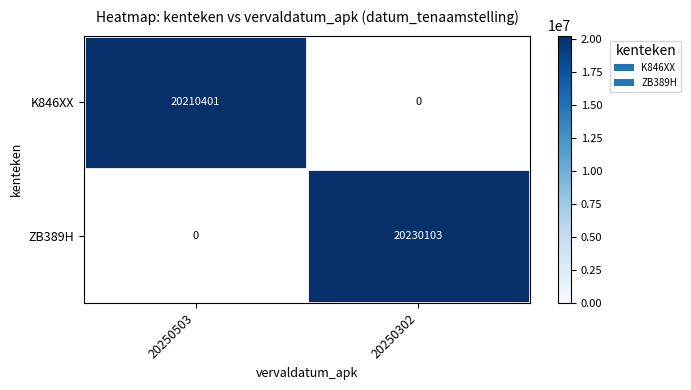

Is the value of K846XX at 20250503 greater than the value of ZB389H at 20250302?

No